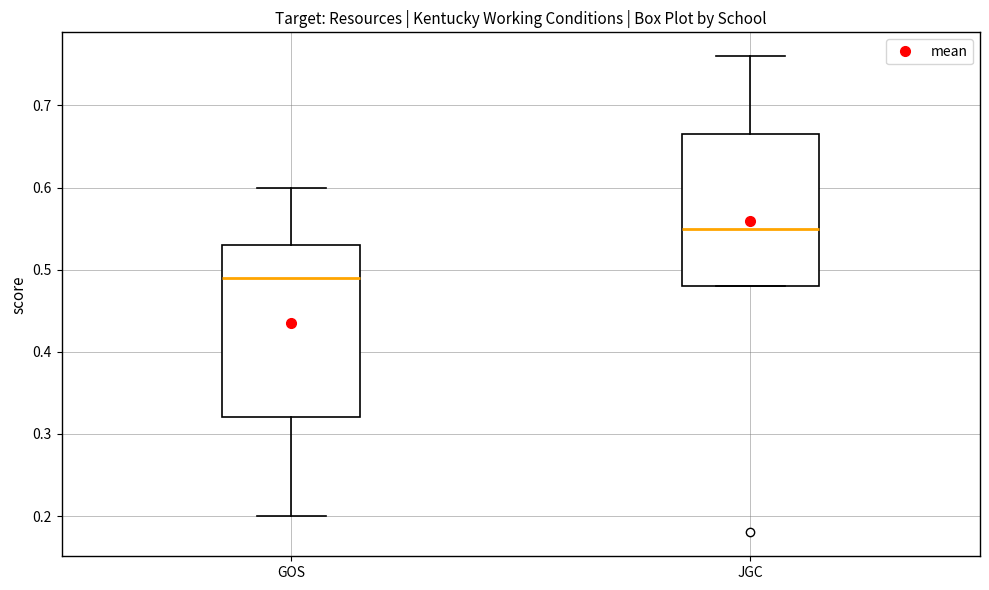

Which box's median line is the highest?

JGC